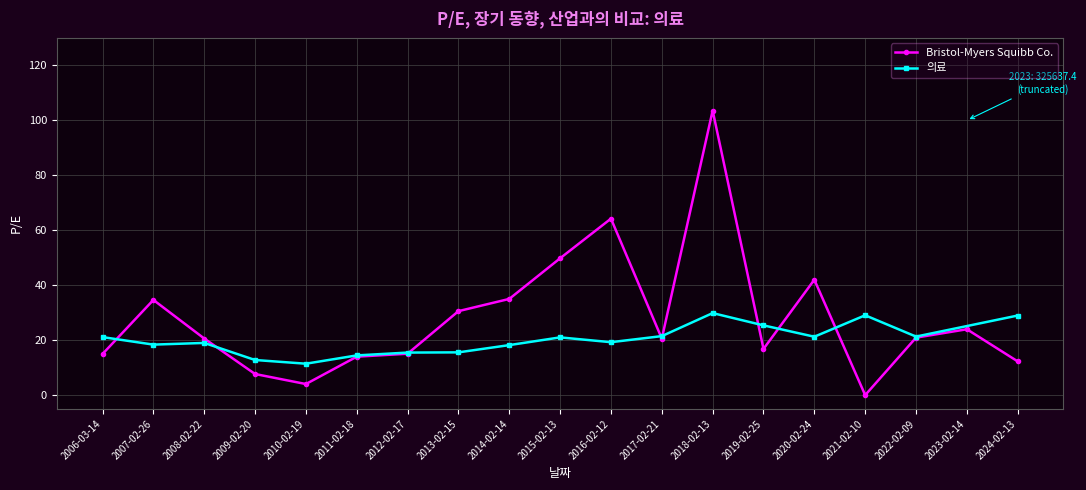

At which label is the value closest to 51?

2015-02-13